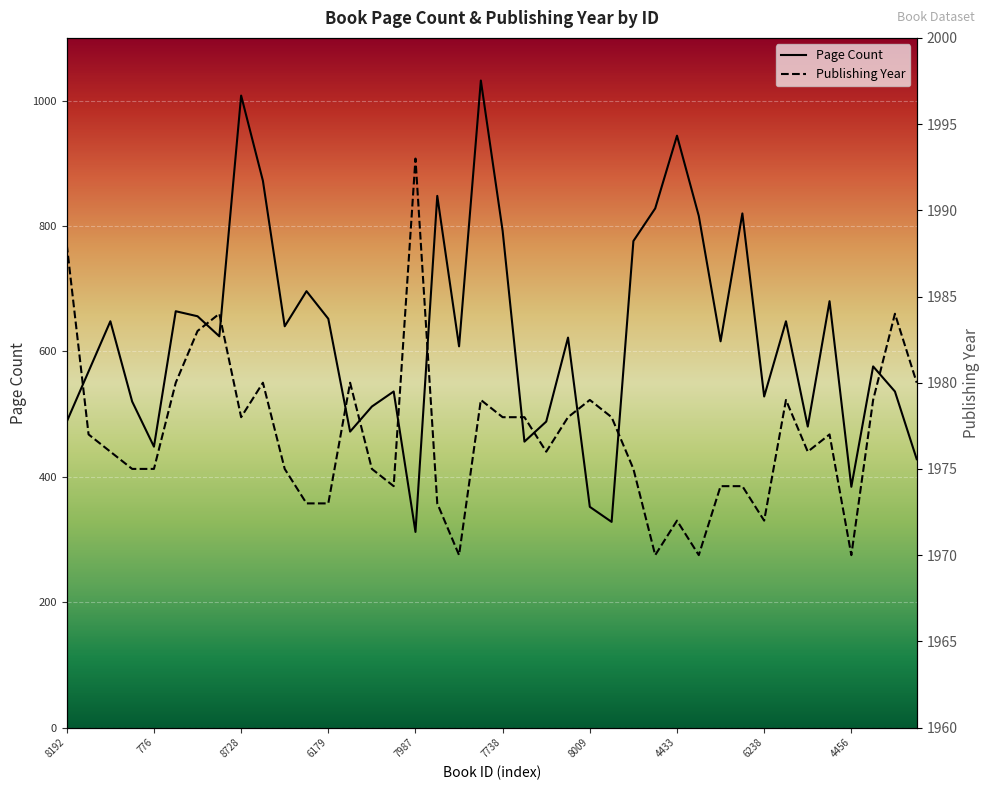

Is it true that Publishing Year equals 3226 at 6498?

False